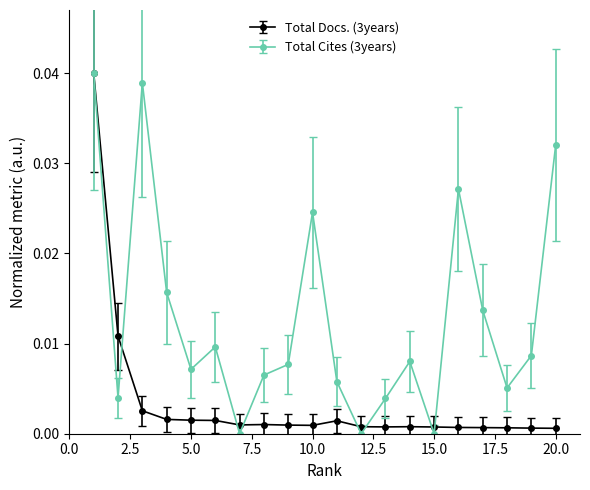

Rank the series by their average value, from highest to lowest.

Total Cites (3years), Total Docs. (3years)